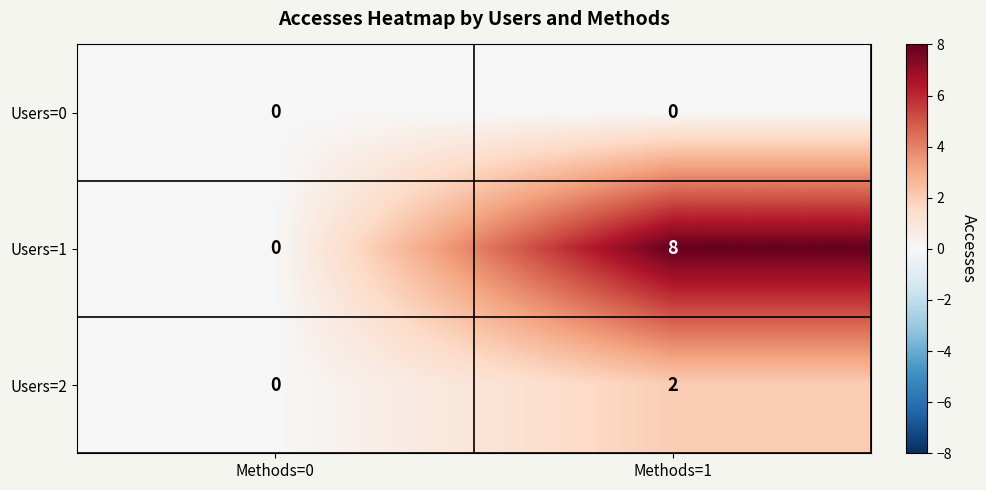

At which label is Users=1 closest to 4?

Methods=0